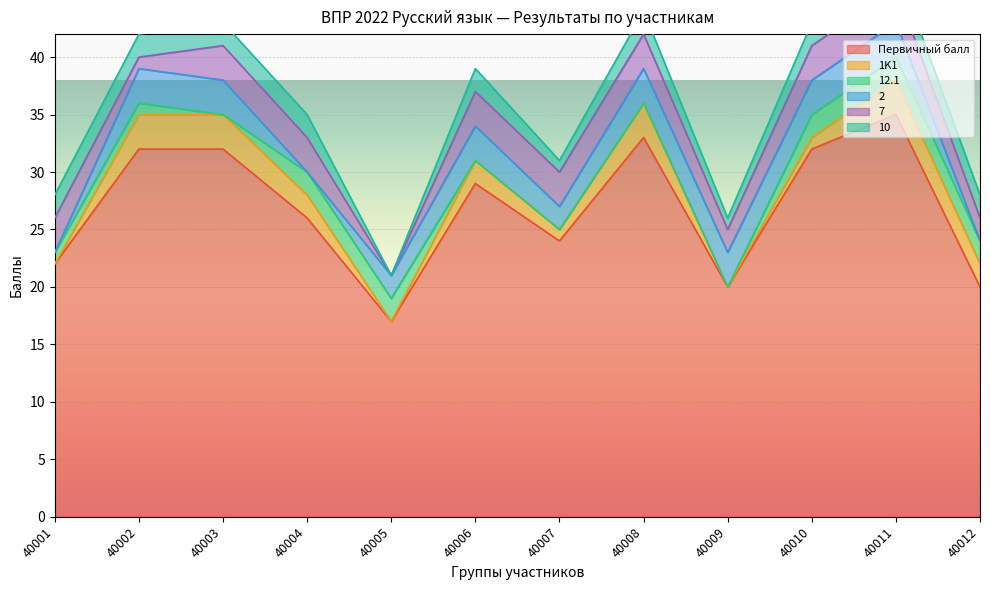

The value of Первичный балл at 40012 is 20. True or false?

True